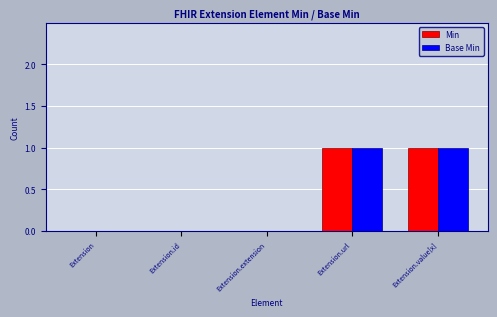

Is the value of Base Min at Extension.id greater than the value of Min at Extension.value[x]?

No